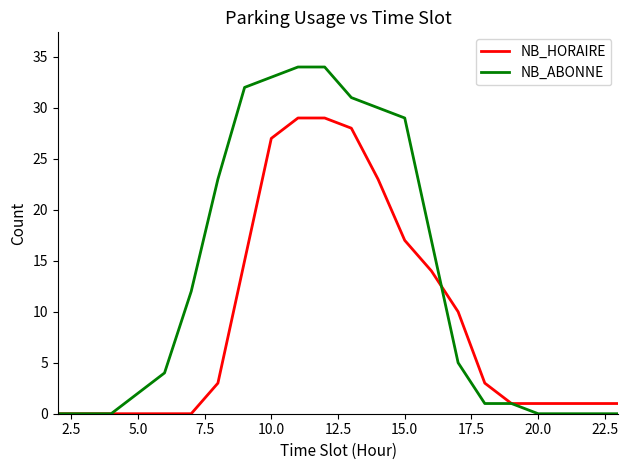

Rank the series by their average value, from lowest to highest.

NB_HORAIRE, NB_ABONNE